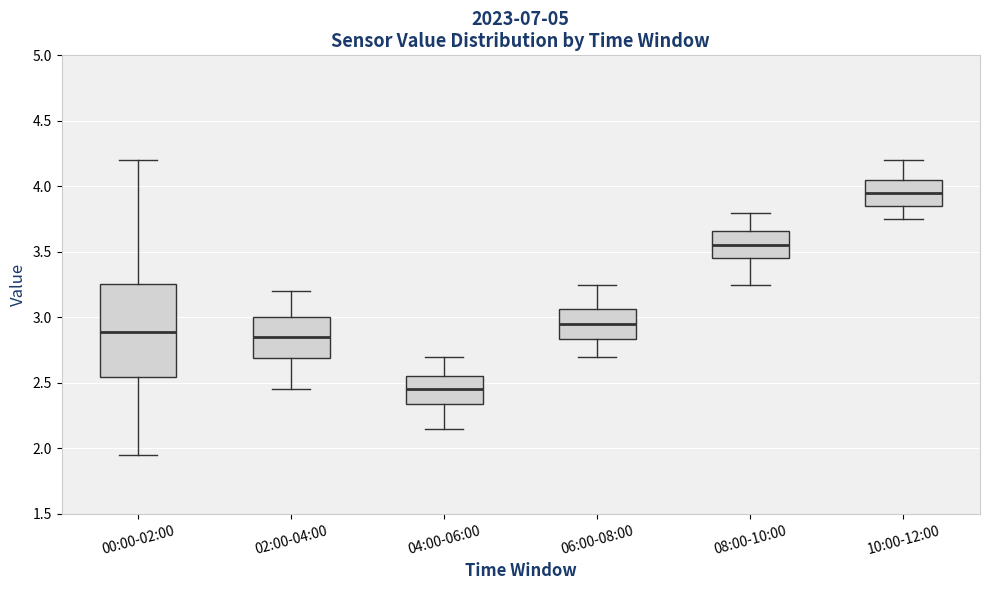

Reading left to right, transcribe this box plot: for each box, give where its median line is, the range the box spans, and where its two whiskers end, as read against the y-axis. The values are not printed on the chart, so give them approximately, as read against the axis.

00:00-02:00: median 2.90, box 2.55 to 3.25, whiskers 1.95 to 4.20
02:00-04:00: median 2.85, box 2.70 to 3.00, whiskers 2.45 to 3.20
04:00-06:00: median 2.45, box 2.35 to 2.55, whiskers 2.15 to 2.70
06:00-08:00: median 2.95, box 2.85 to 3.05, whiskers 2.70 to 3.25
08:00-10:00: median 3.55, box 3.45 to 3.65, whiskers 3.25 to 3.80
10:00-12:00: median 3.95, box 3.85 to 4.05, whiskers 3.75 to 4.20